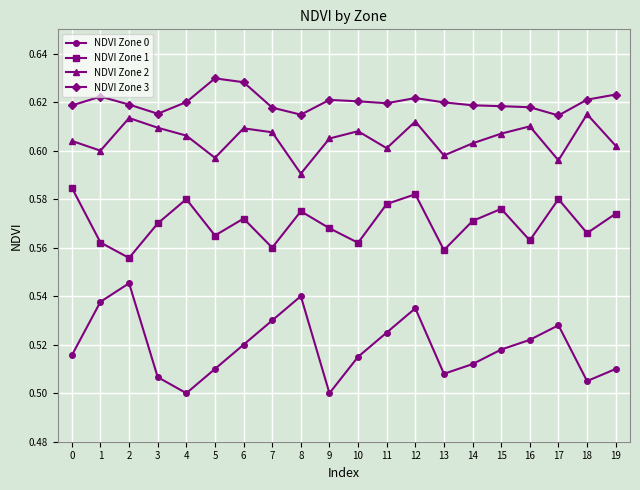

Does the chart display data point markers on the line(s)?

Yes